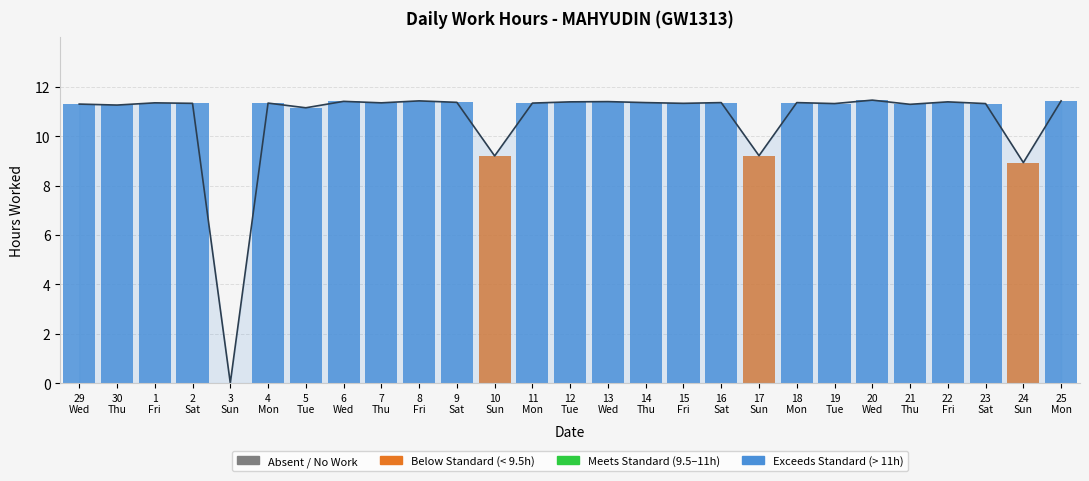

Where is the data nearest to the value 5?

24 Sun